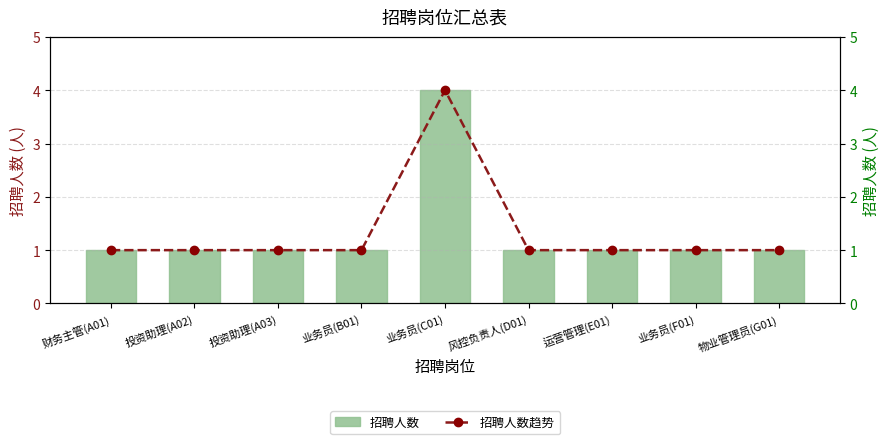

True or false: 招聘人数 has a value of 1 at 风控负责人(D01).

True